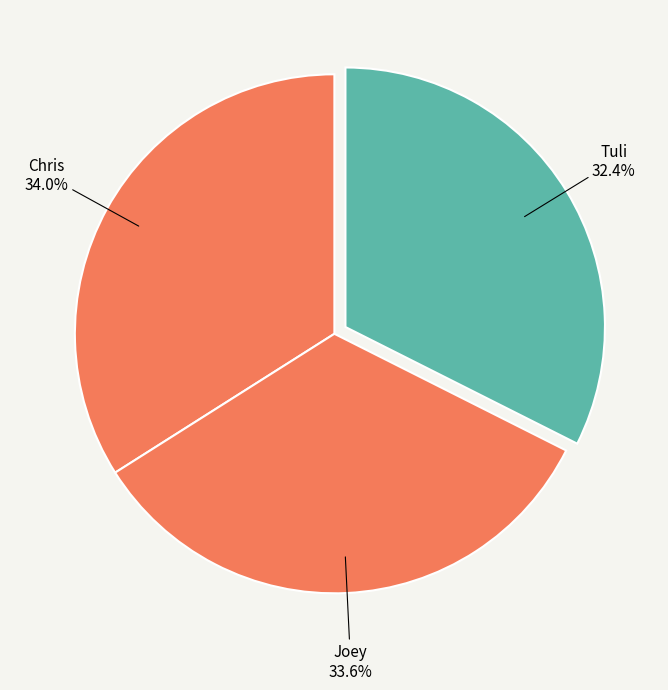

What is the smallest slice in the pie chart?

Tuli